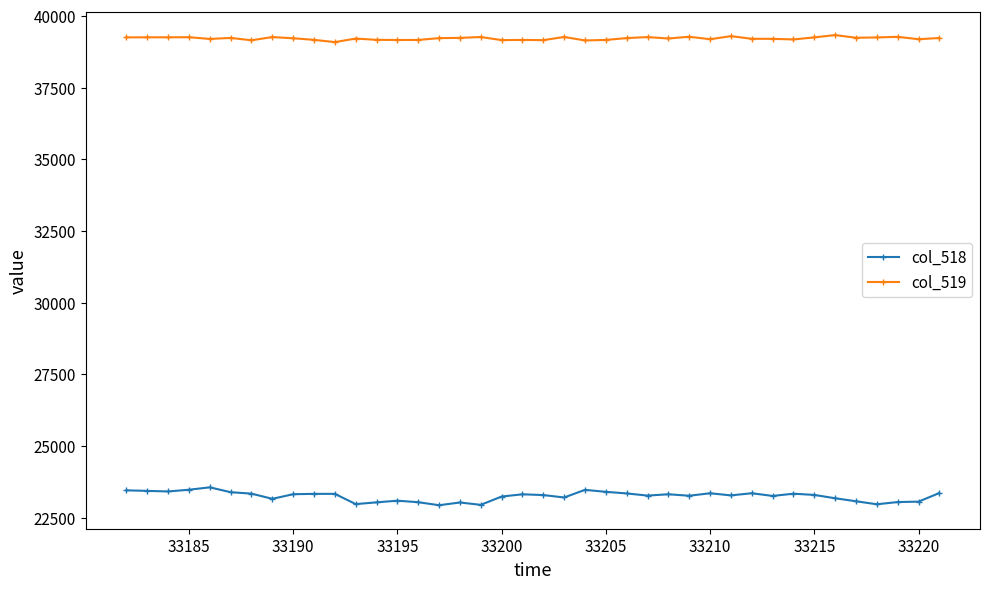

Which series has the widest spread of values?

col_518